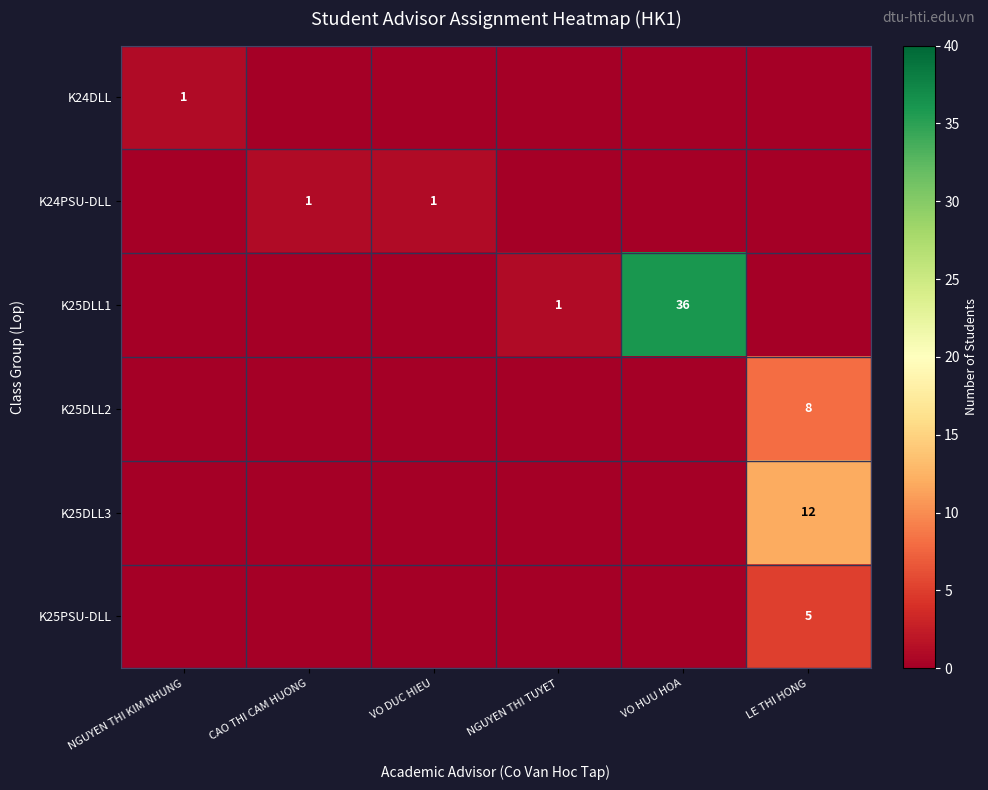

True or false: K25DLL3 has a value of 18 at LE THI HONG.

False